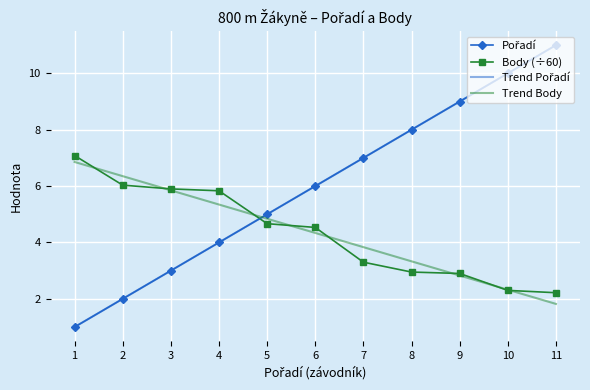

Read the Body (÷60) value at 10.

2.3